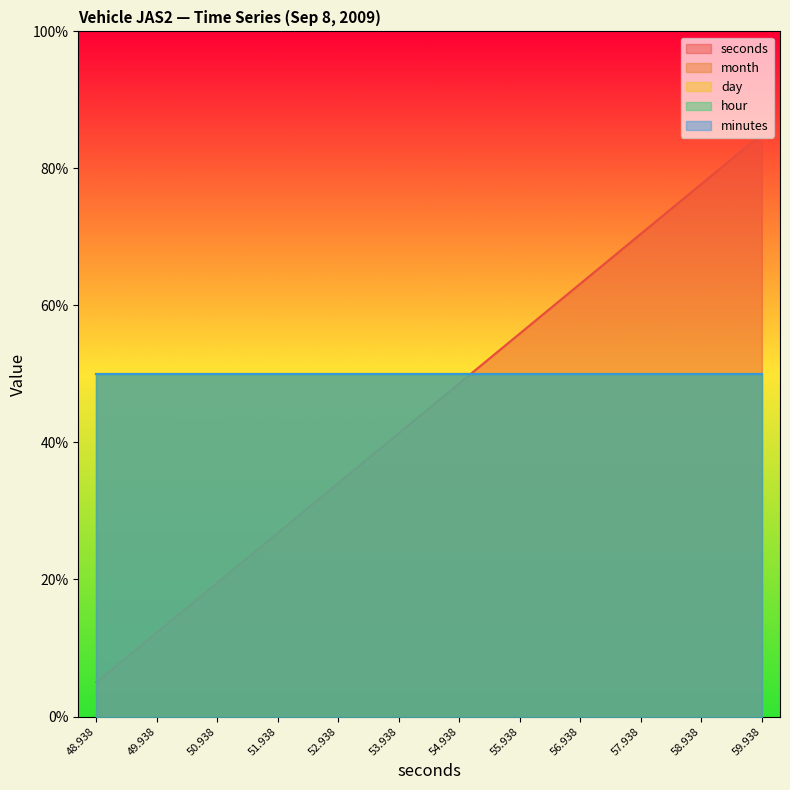

Which series has the largest total across all categories?

minutes